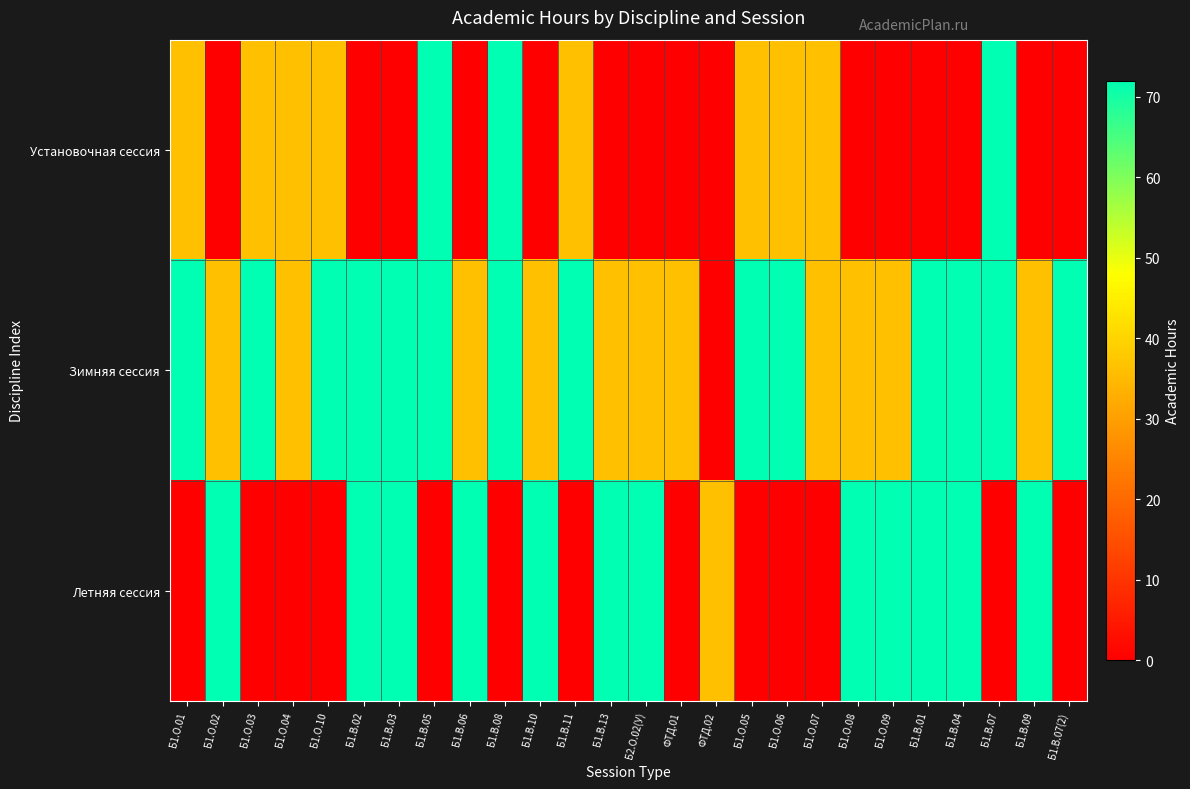

Reading left to right, extract all data points from this chart.

Установочная сессия: Б1.О.01=36	Б1.О.02=0	Б1.О.03=36	Б1.О.04=36	Б1.О.10=36	Б1.В.02=0	Б1.В.03=0	Б1.В.05=72	Б1.В.06=0	Б1.В.08=72	Б1.В.10=0	Б1.В.11=36	Б1.В.13=0	Б2.О.02(У)=0	ФТД.01=0	ФТД.02=0	Б1.О.05=36	Б1.О.06=36	Б1.О.07=36	Б1.О.08=0	Б1.О.09=0	Б1.В.01=0	Б1.В.04=0	Б1.В.07=72	Б1.В.09=0	Б1.В.07(2)=0
Зимняя сессия: Б1.О.01=72	Б1.О.02=36	Б1.О.03=72	Б1.О.04=36	Б1.О.10=72	Б1.В.02=72	Б1.В.03=72	Б1.В.05=72	Б1.В.06=36	Б1.В.08=72	Б1.В.10=36	Б1.В.11=72	Б1.В.13=36	Б2.О.02(У)=36	ФТД.01=36	ФТД.02=0	Б1.О.05=72	Б1.О.06=72	Б1.О.07=36	Б1.О.08=36	Б1.О.09=36	Б1.В.01=72	Б1.В.04=72	Б1.В.07=72	Б1.В.09=36	Б1.В.07(2)=72
Летняя сессия: Б1.О.01=0	Б1.О.02=72	Б1.О.03=0	Б1.О.04=0	Б1.О.10=0	Б1.В.02=72	Б1.В.03=72	Б1.В.05=0	Б1.В.06=72	Б1.В.08=0	Б1.В.10=72	Б1.В.11=0	Б1.В.13=72	Б2.О.02(У)=72	ФТД.01=0	ФТД.02=36	Б1.О.05=0	Б1.О.06=0	Б1.О.07=0	Б1.О.08=72	Б1.О.09=72	Б1.В.01=72	Б1.В.04=72	Б1.В.07=0	Б1.В.09=72	Б1.В.07(2)=0